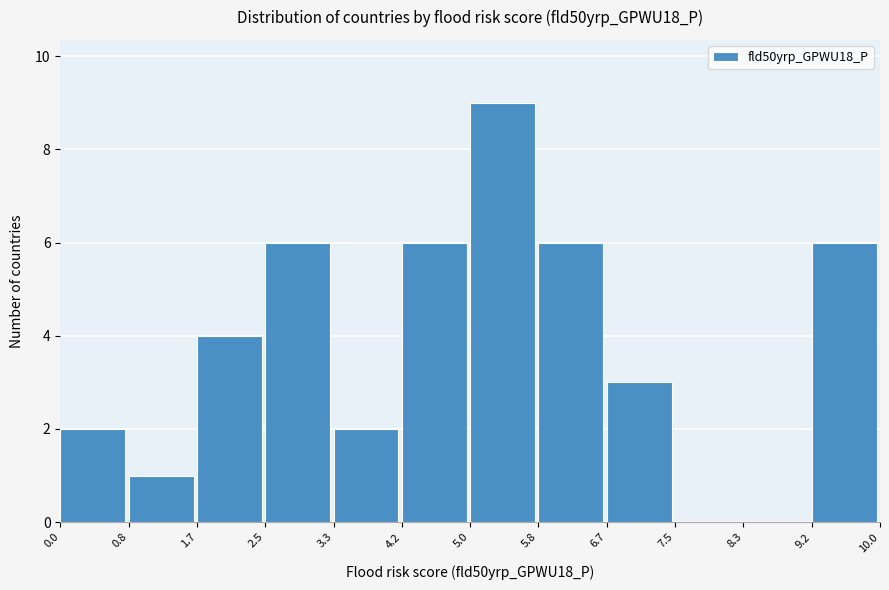

Reading left to right, transcribe this chart: for each bar, give the range it covers on the x-axis and its height. The values are not printed on the chart, so give them approximately, as read against the axis.

0.0 to 0.8: 2
0.8 to 1.7: 1
1.7 to 2.5: 4
2.5 to 3.3: 6
3.3 to 4.2: 2
4.2 to 5.0: 6
5.0 to 5.8: 9
5.8 to 6.7: 6
6.7 to 7.5: 3
7.5 to 8.3: 0
8.3 to 9.2: 0
9.2 to 10.0: 6